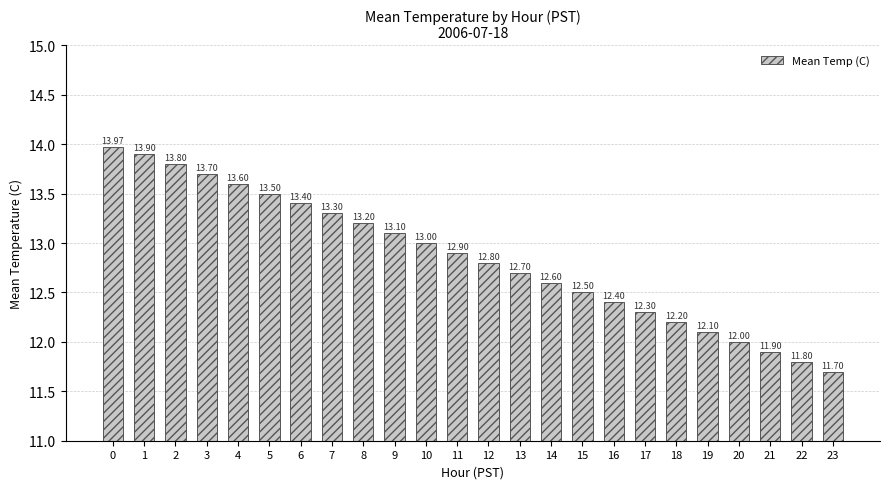

Reading left to right, what are all the values shown in this chart?

0=14.0	1=13.9	2=13.8	3=13.7	4=13.6	5=13.5	6=13.4	7=13.3	8=13.2	9=13.1	10=13.0	11=12.9	12=12.8	13=12.7	14=12.6	15=12.5	16=12.4	17=12.3	18=12.2	19=12.1	20=12.0	21=11.9	22=11.8	23=11.7